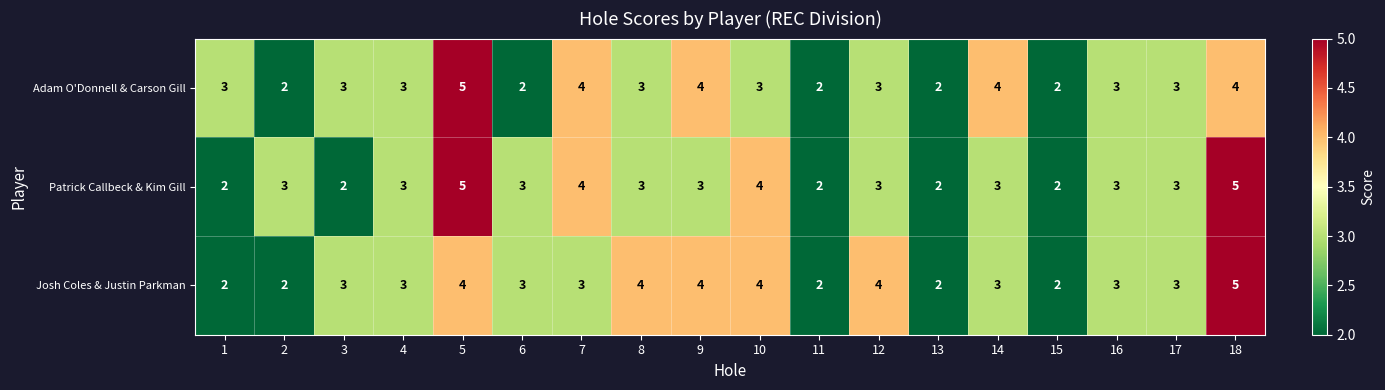

The value of Adam O'Donnell & Carson Gill at 1 is 3. True or false?

True